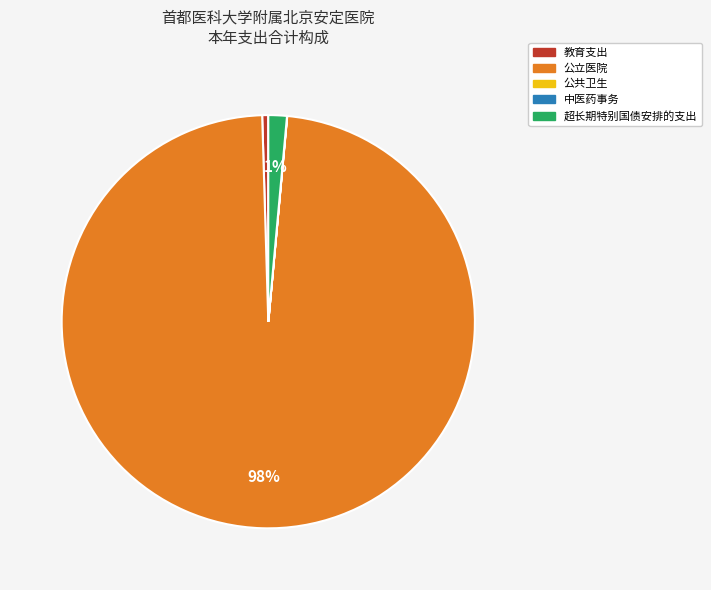

True or false: 公立医院 accounts for 98% of the total.

True